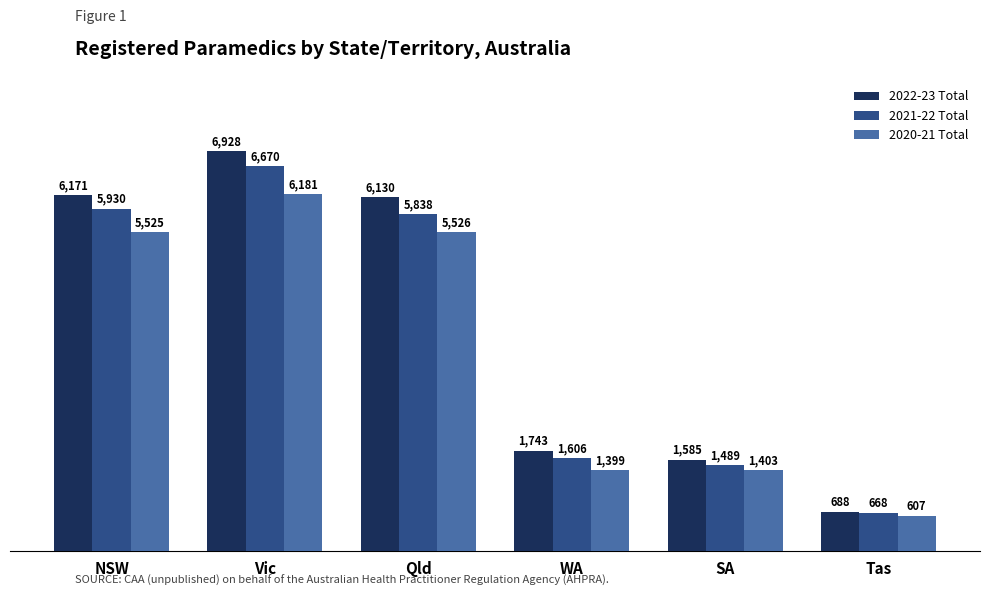

What is the lowest value of the 2020-21 Total series?

607